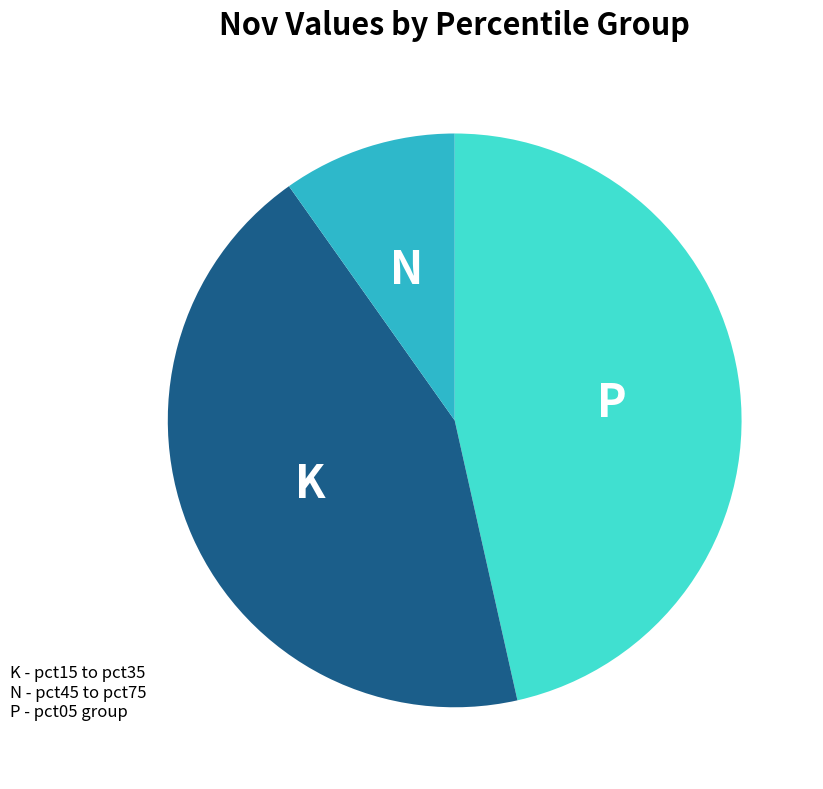

Is there a majority slice in this chart?

No